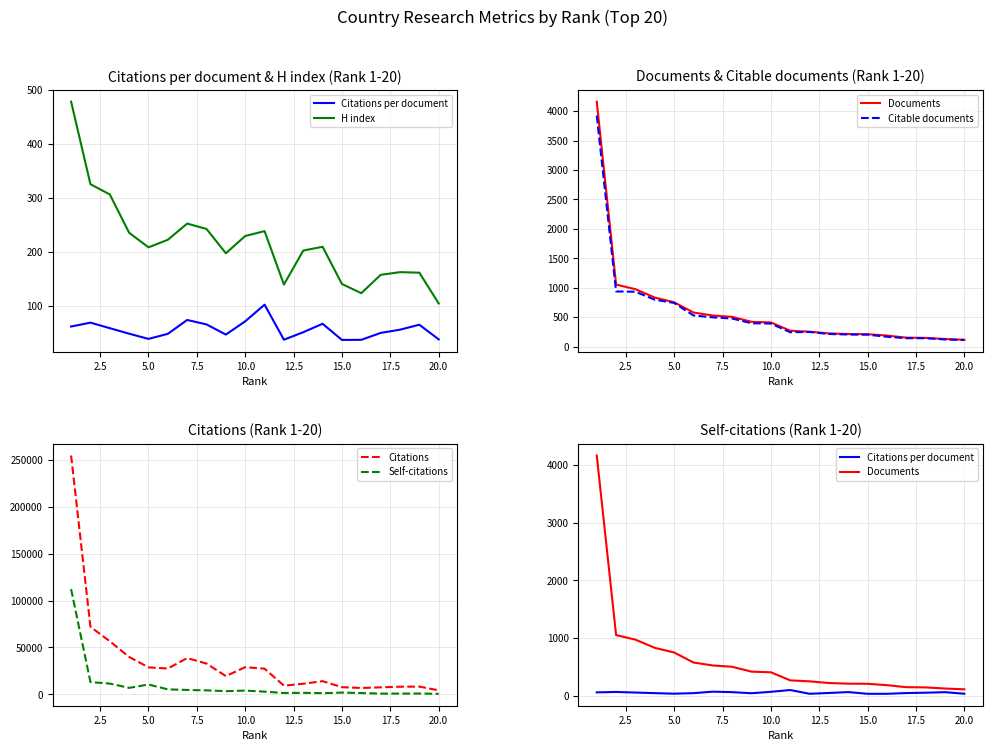

What is the maximum value for Self-citations?

112318